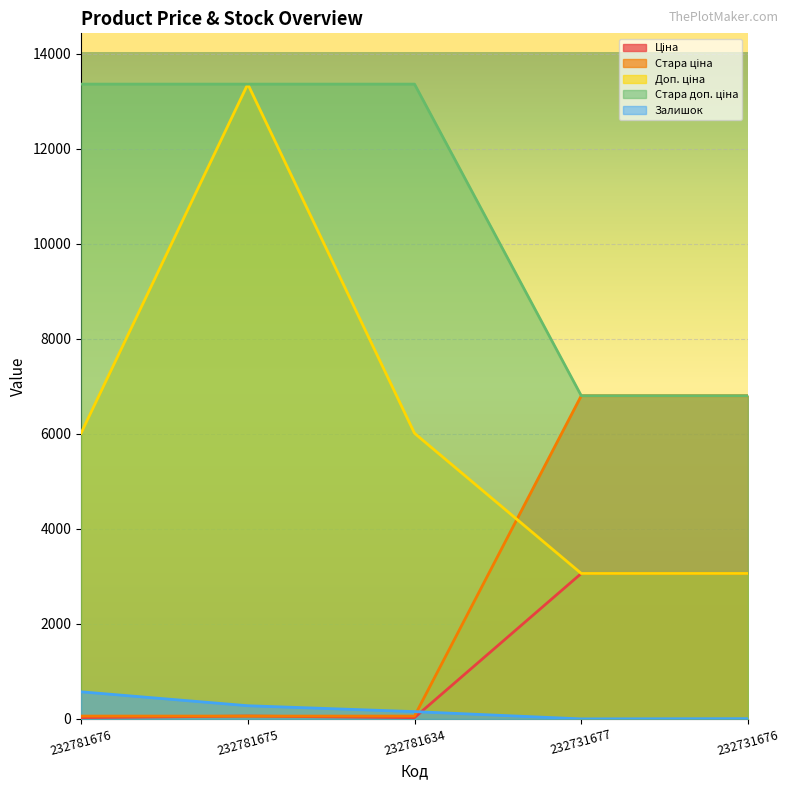

What is the greatest value displayed?

13356.0